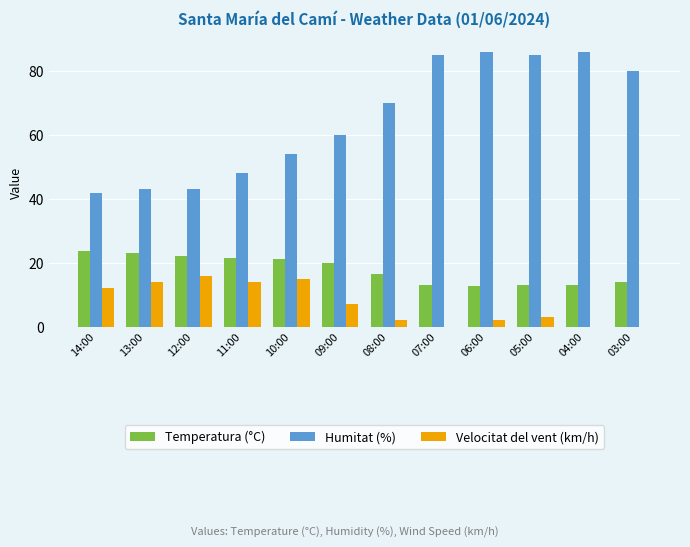

How many categories are shown in the chart?

12